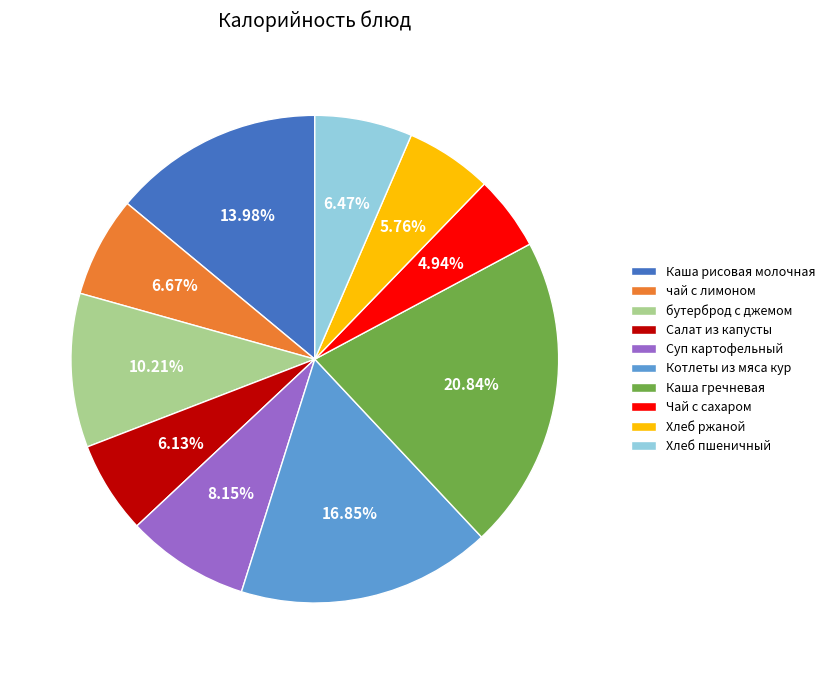

To the nearest percent, what is the average slice percentage?

10%